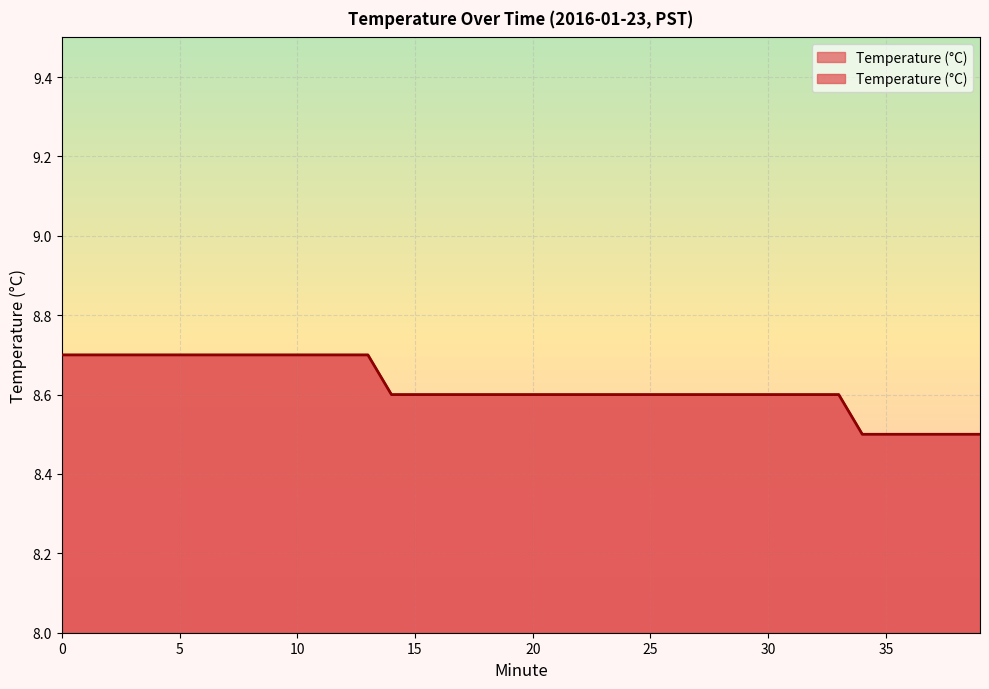

Rank the categories by value from highest to lowest.

0, 1, 2, 3, 4, 5, 6, 7, 8, 9, 10, 11, 12, 13, 14, 15, 16, 17, 18, 19, 20, 21, 22, 23, 24, 25, 26, 27, 28, 29, 30, 31, 32, 33, 34, 35, 36, 37, 38, 39